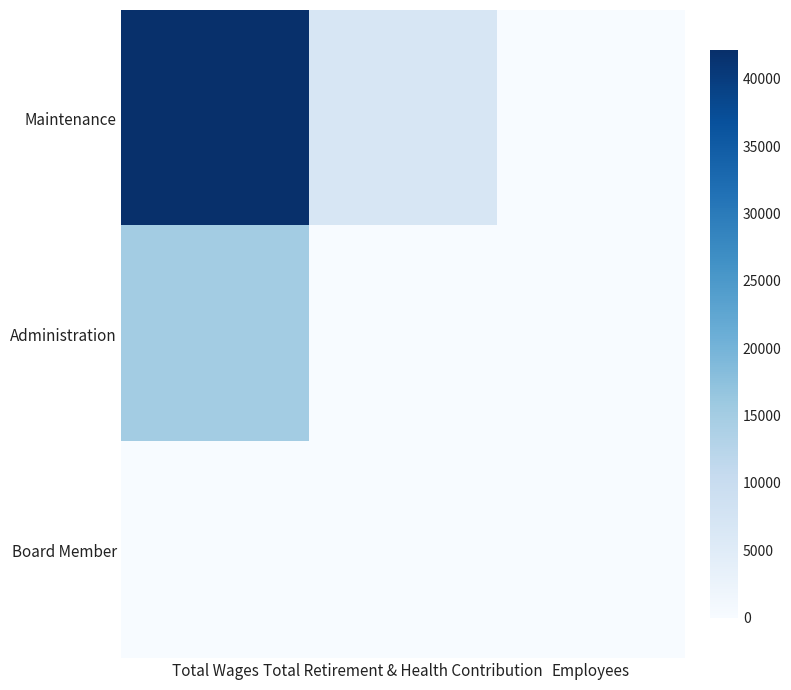

At how many categories does at least one series exceed 12606?

1